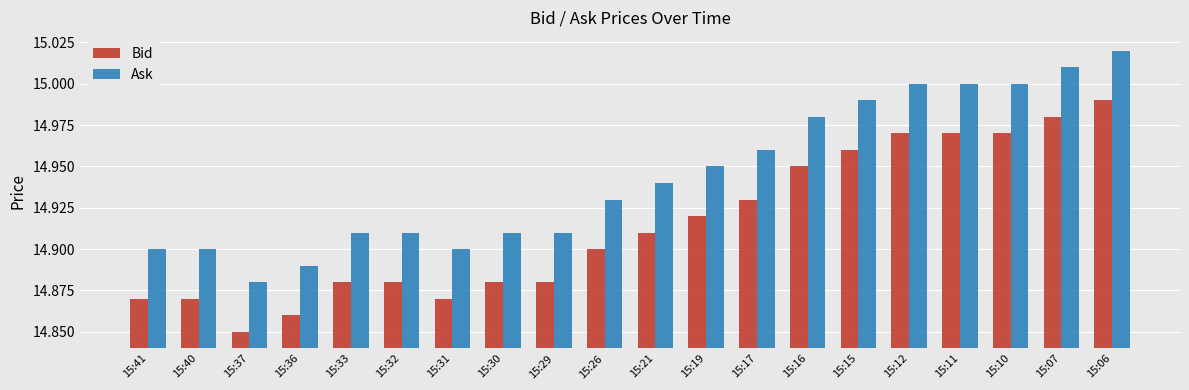

Where is Bid nearest to the value 14?

15:37